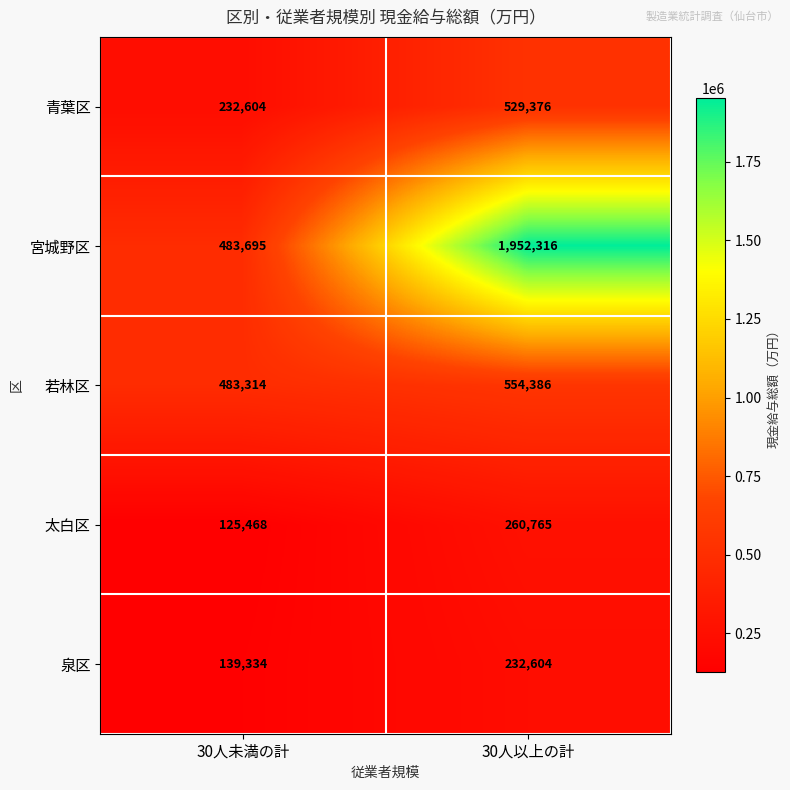

Read the 宮城野区 value at 30人未満の計, to the nearest 100.

483700